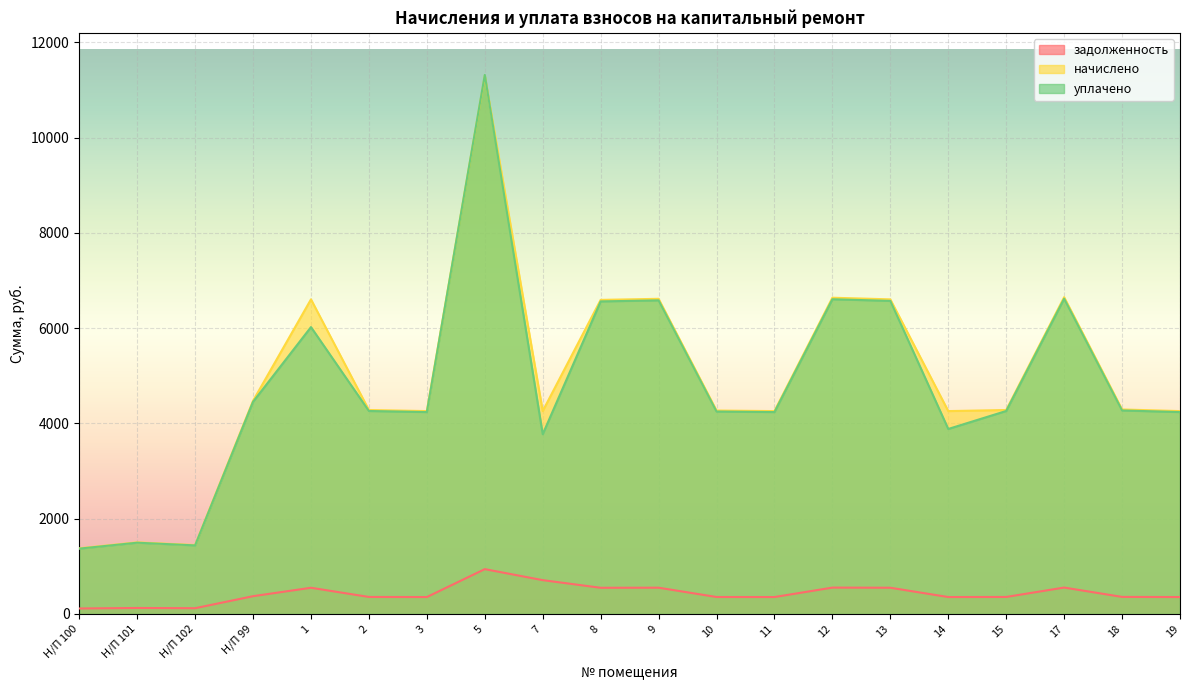

What is the sum of the начислено values at Н/П 100 and Н/П 101?

2881.2